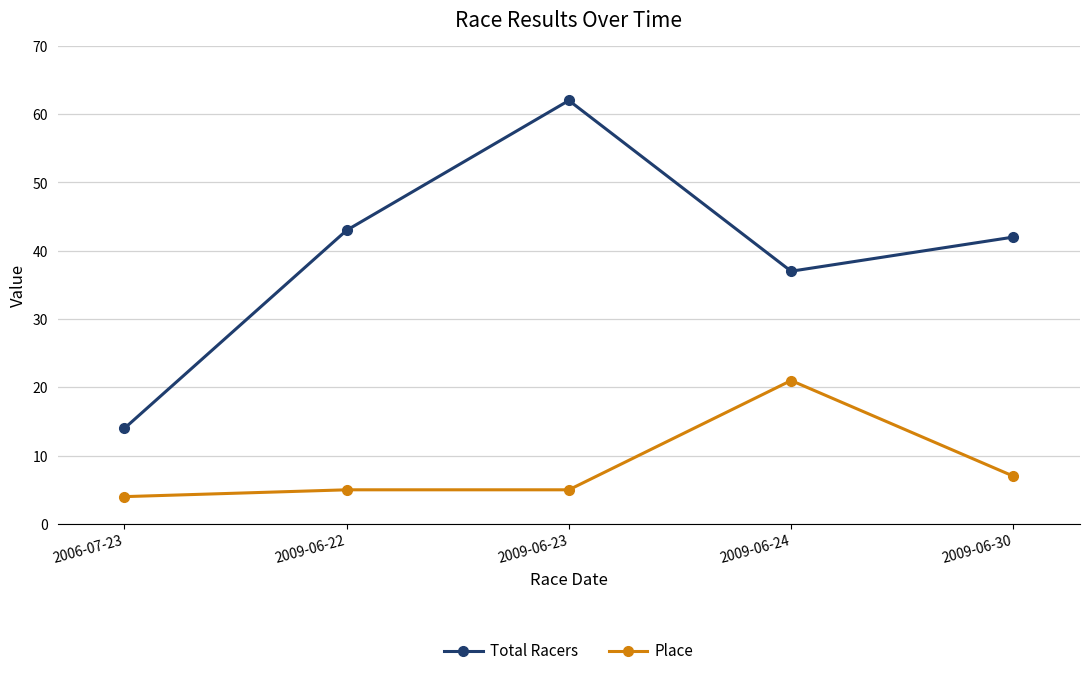

Reading right to left, what are all the values shown in this chart?

Total Racers: 42	37	62	43	14
Place: 7	21	5	5	4